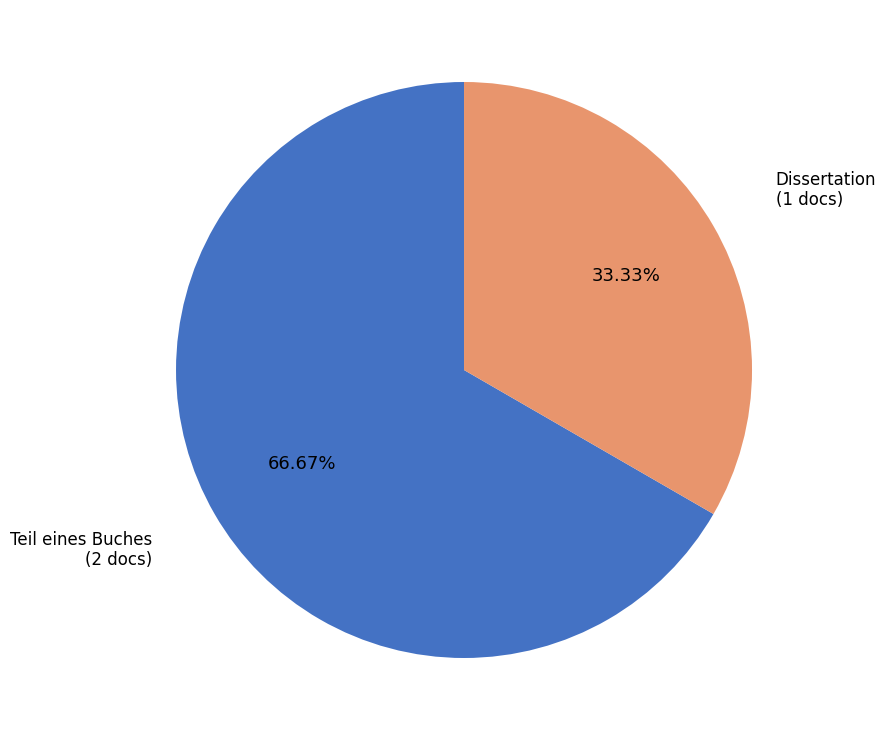

Is there any slice that represents more than half of the pie?

Yes